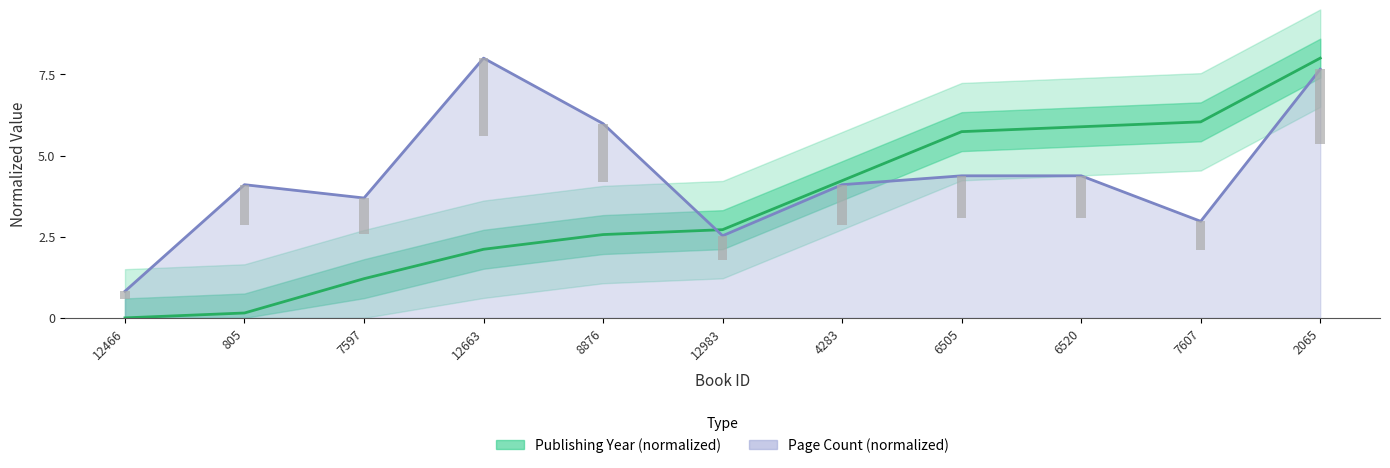

Is it true that Page Count (normalized) equals 4.3 at 7607?

False